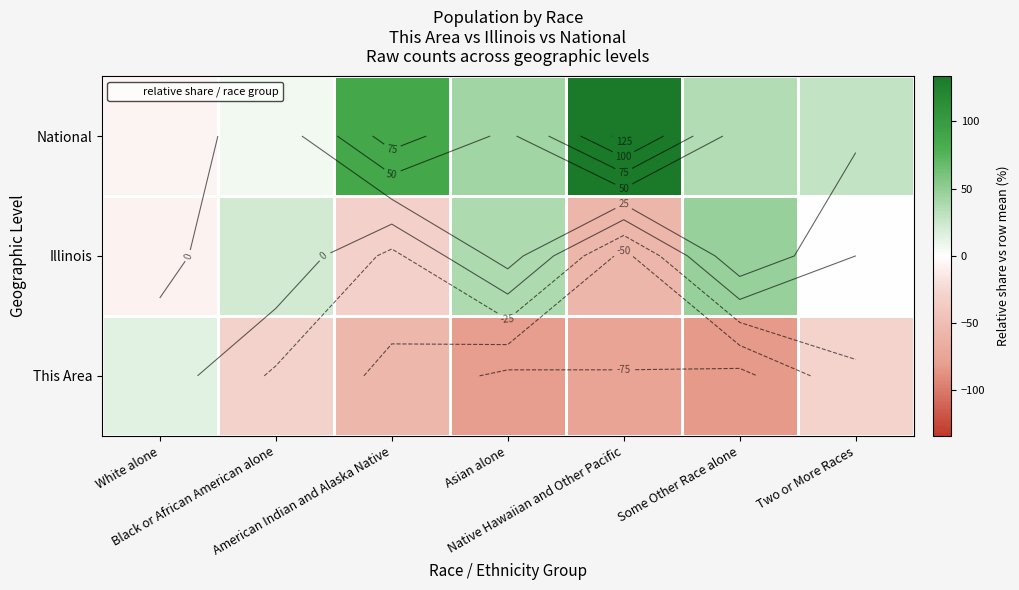

How many distinct data groups are displayed?

3